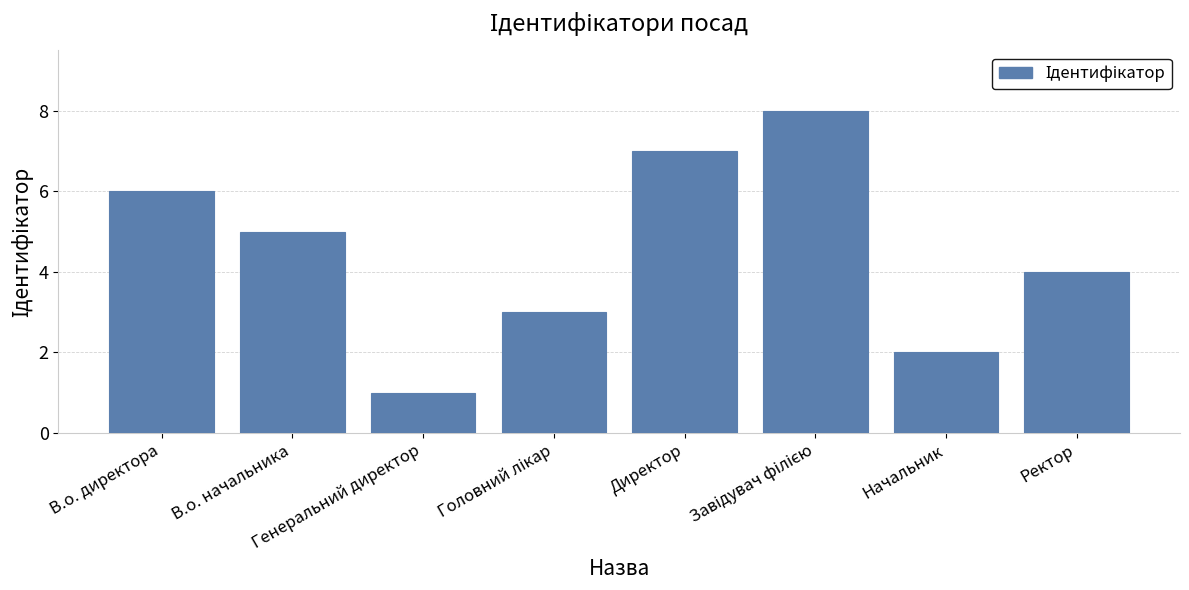

Which has a higher value, Директор or В.о. начальника?

Директор